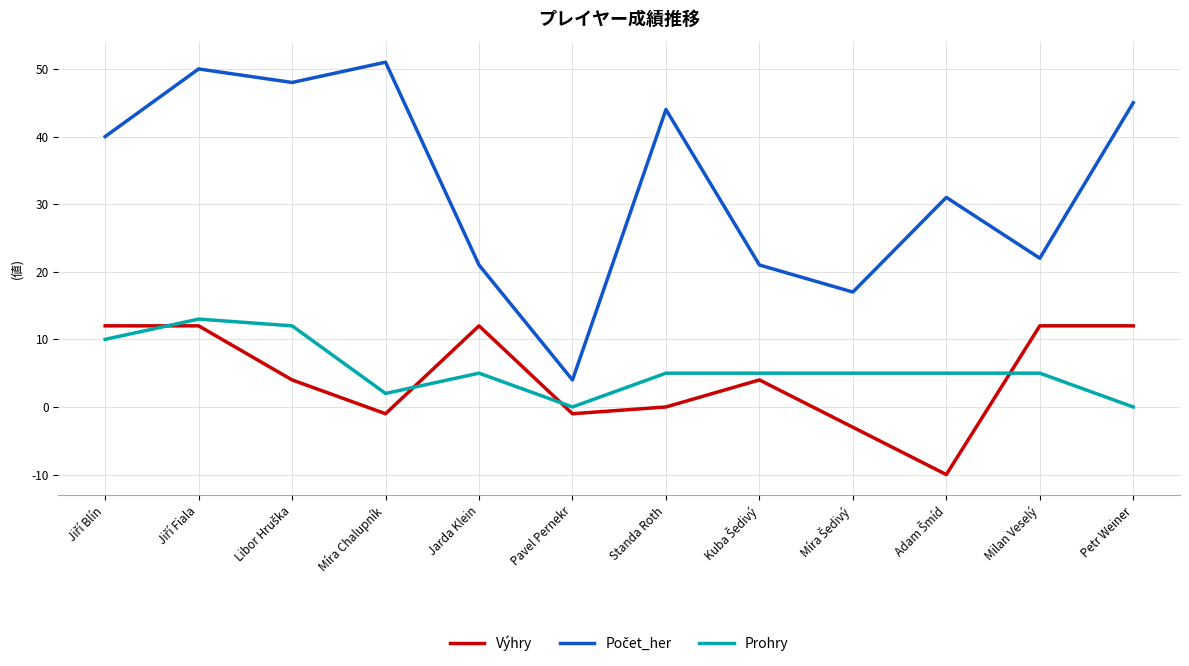

What position from the left is Pavel Pernekr?

6